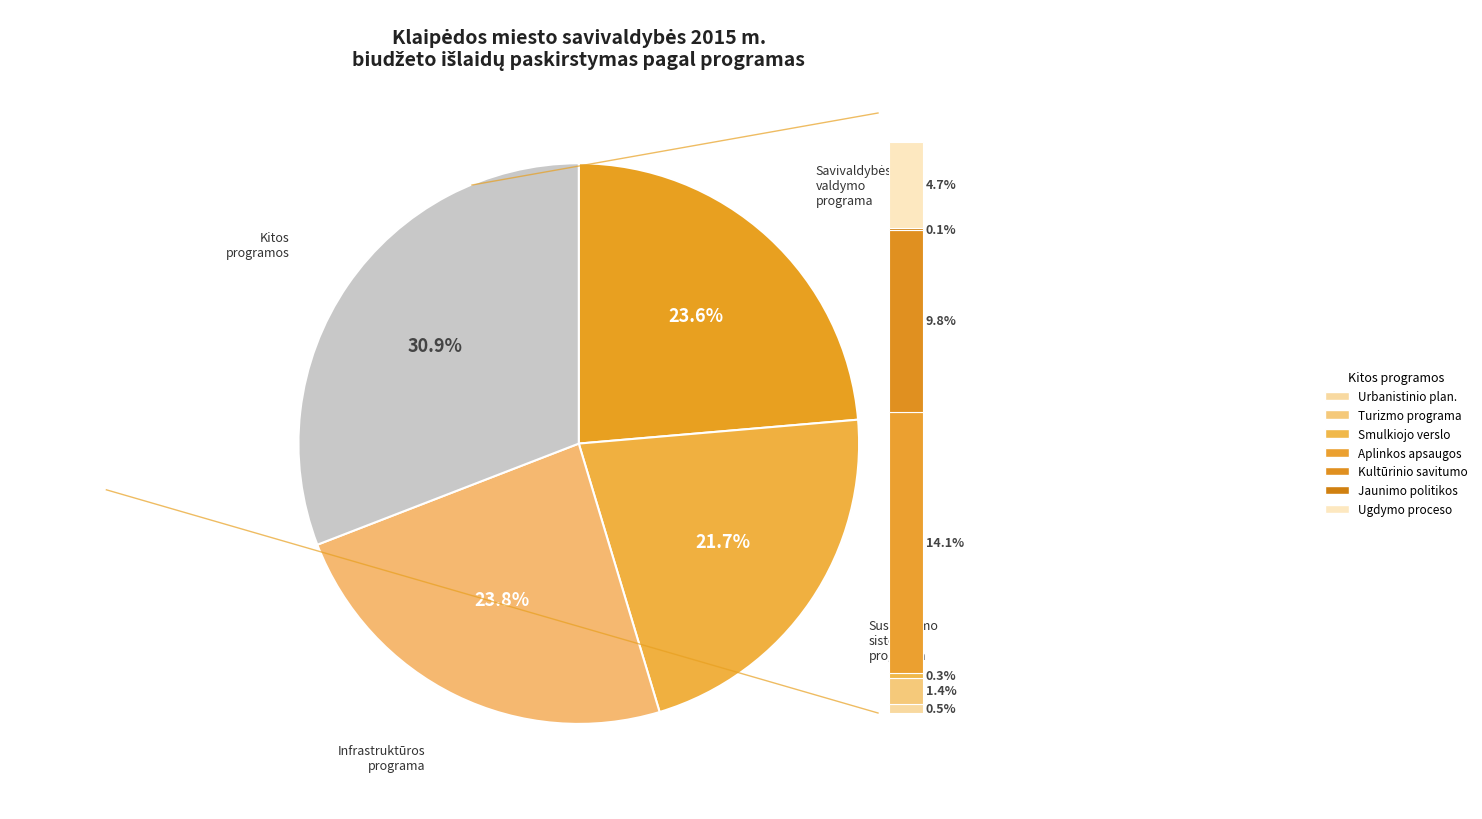

To the nearest percent, what percentage of the pie is Subalansuoto turizmo programa?

1%